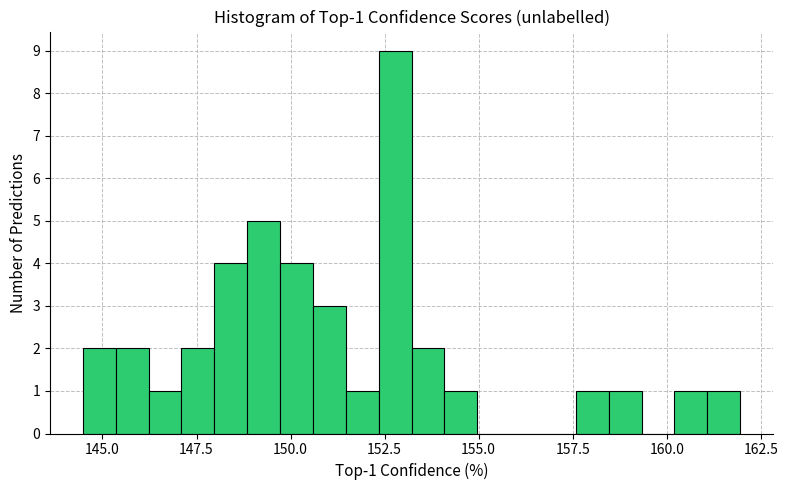

Around what value on the x-axis is the tallest bar? Give the approximate position of its centre, as read against the axis.

153.0